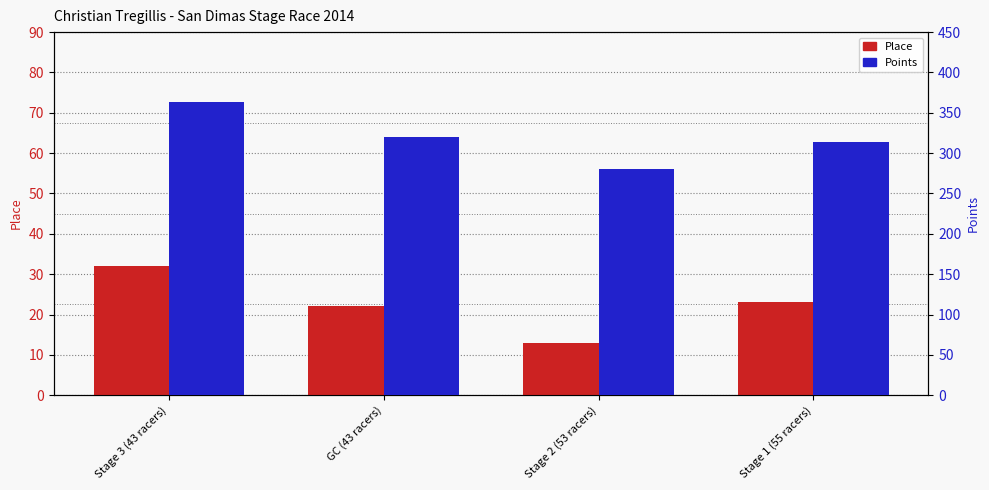

Which series changed the most between Stage 3 (43 racers) and Stage 1 (55 racers)?

Points